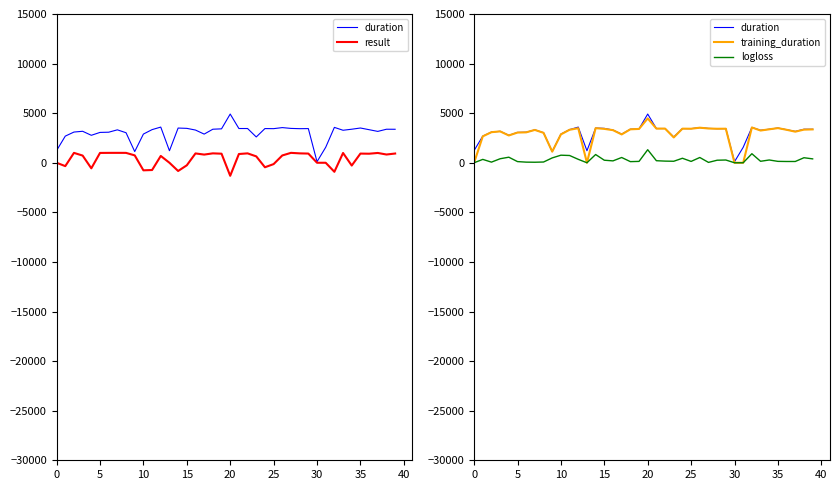

Is the value of logloss at 22 greater than the value of result at 38?

No